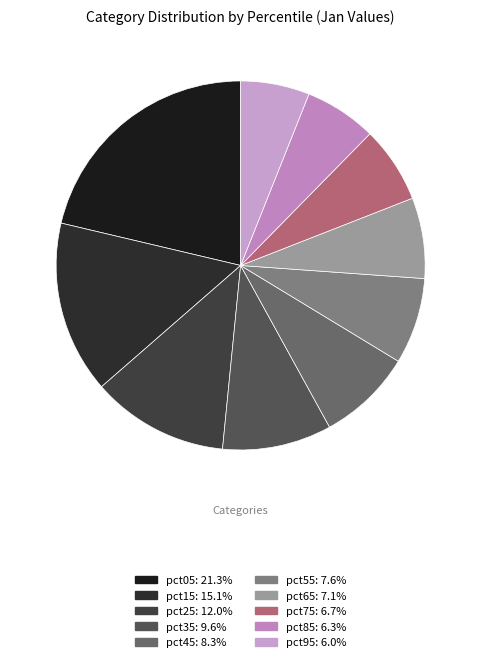

The pct05 slice represents 21% of the pie. True or false?

True